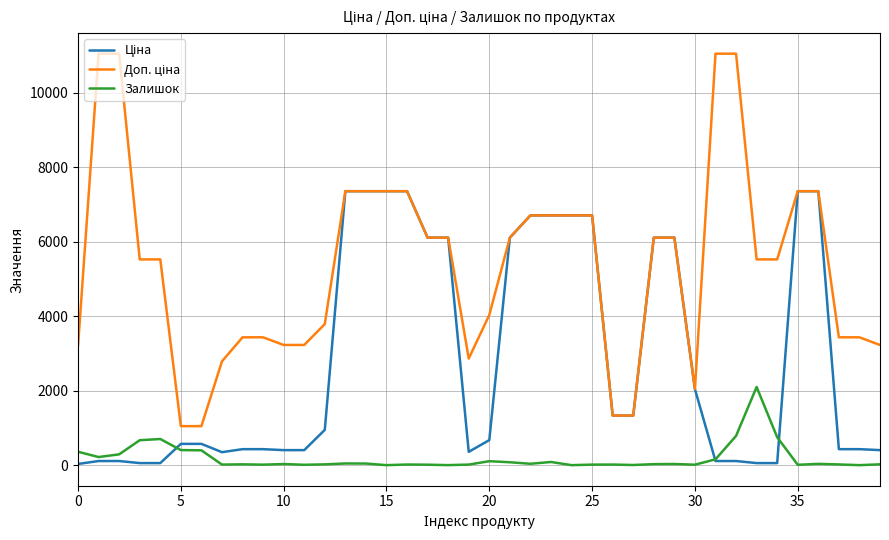

What is the difference between the maximum and minimum values in the Залишок series?

2100.0